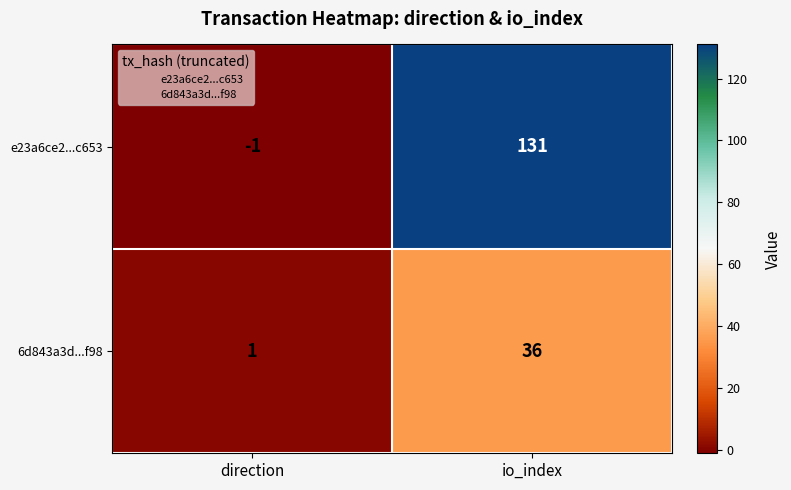

What is the sum of the 6d843a3d...f98 values at direction and io_index?

37